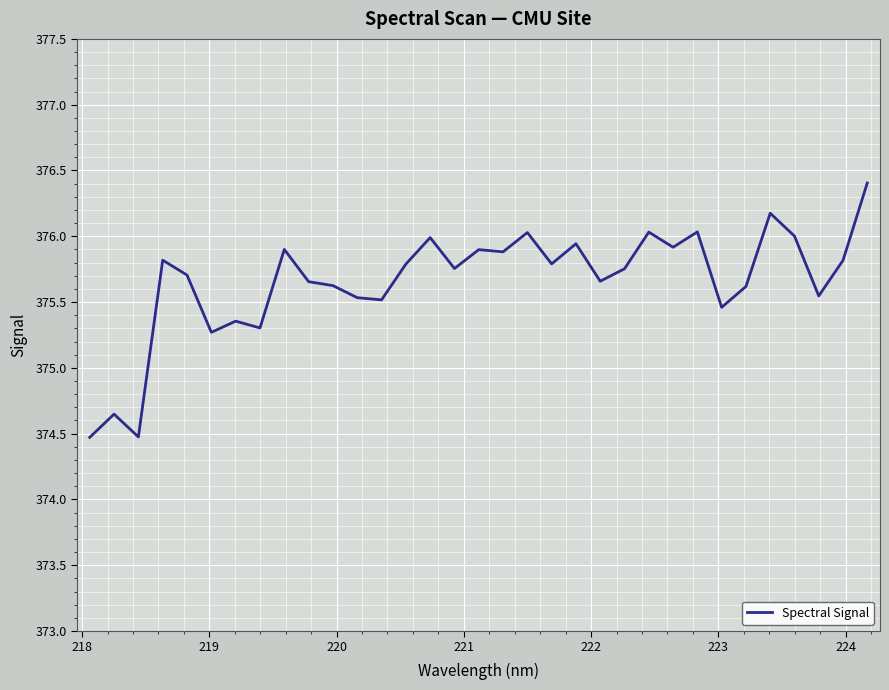

What is the difference between the maximum and minimum values?

1.9